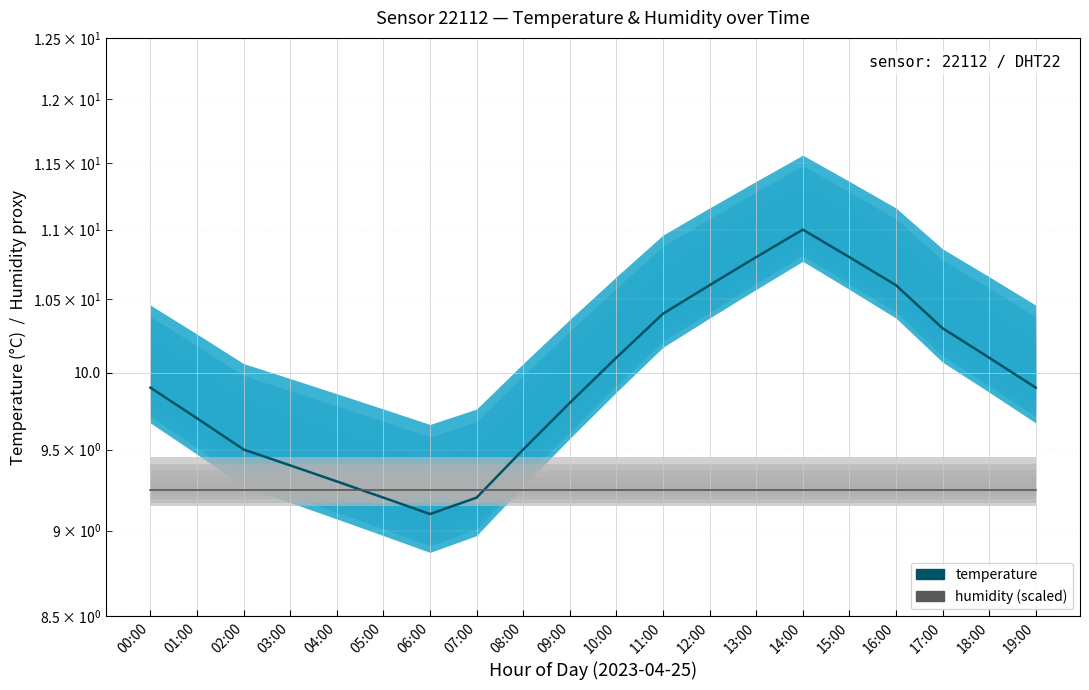

Which series ends up on top after the final intersection of temperature and humidity (scaled)?

temperature